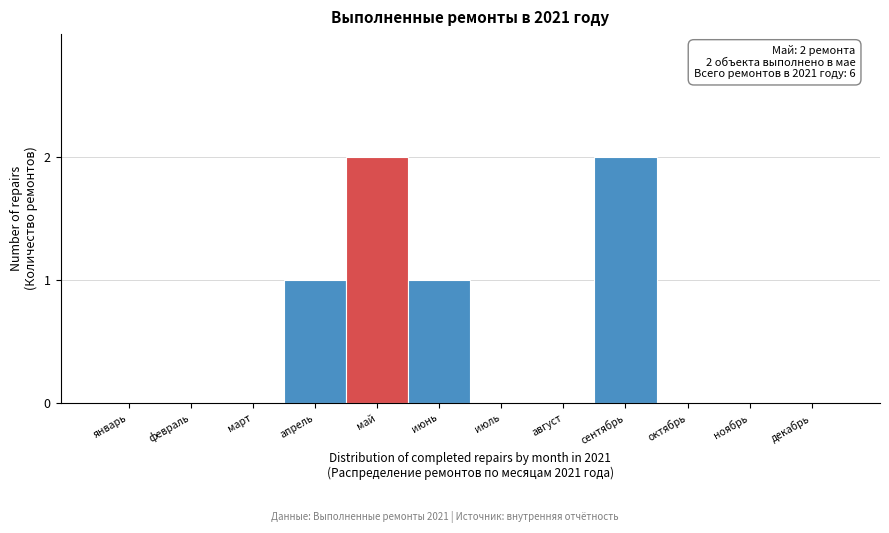

Reading left to right, what are all the values shown in this chart?

январь=0	февраль=0	март=0	апрель=1	май=2	июнь=1	июль=0	август=0	сентябрь=2	октябрь=0	ноябрь=0	декабрь=0